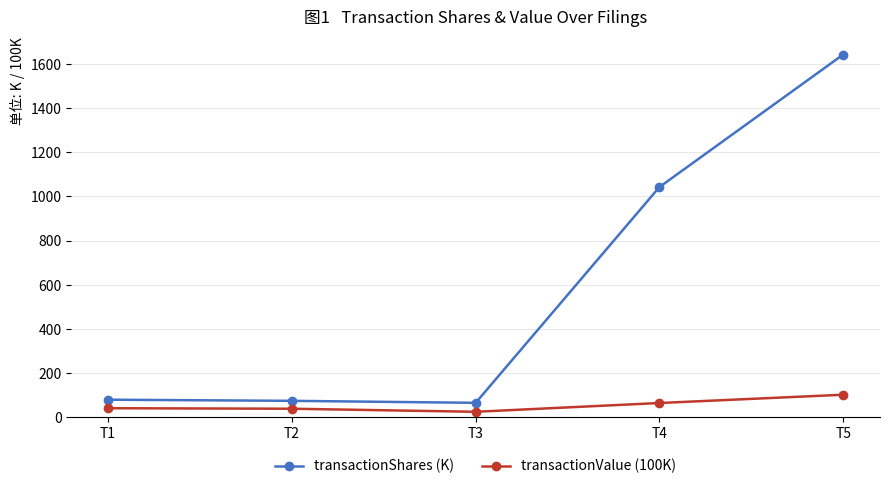

What is the difference between the highest and lowest values at T4?

977.5